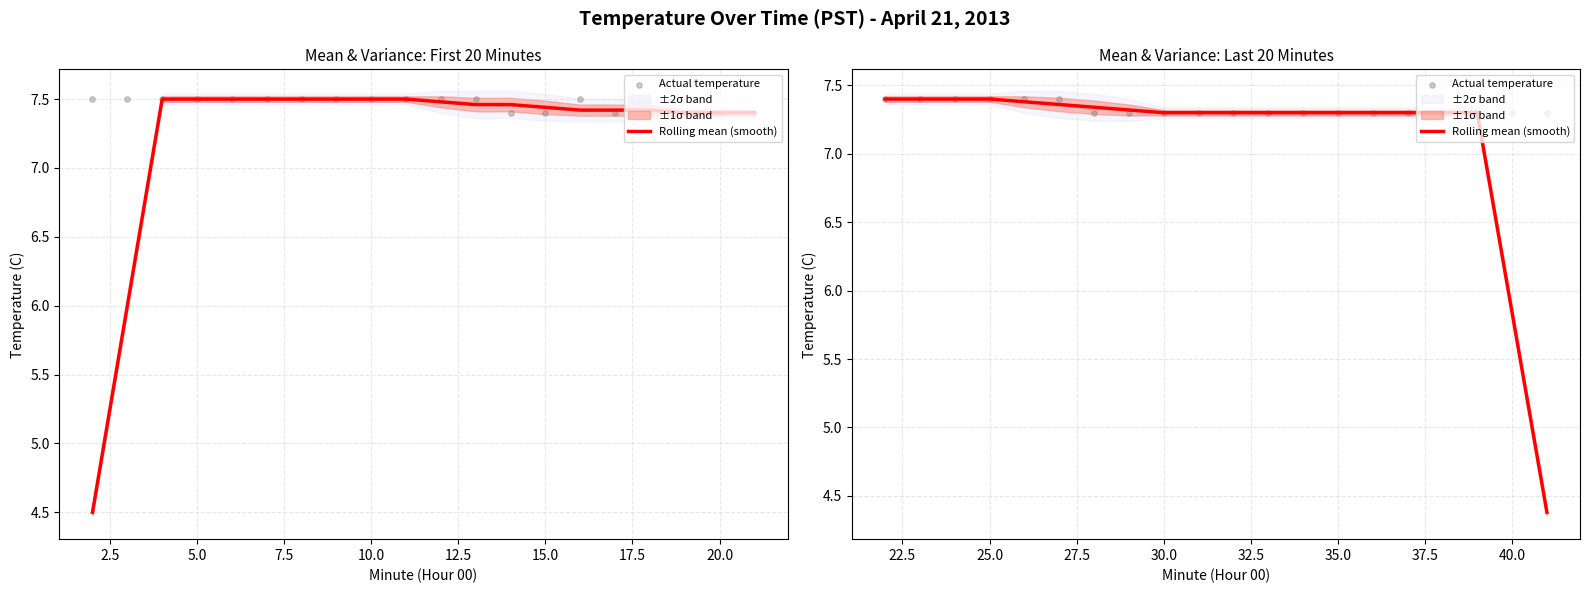

Which series has the largest Y range (max minus min)?

Rolling mean (smooth)